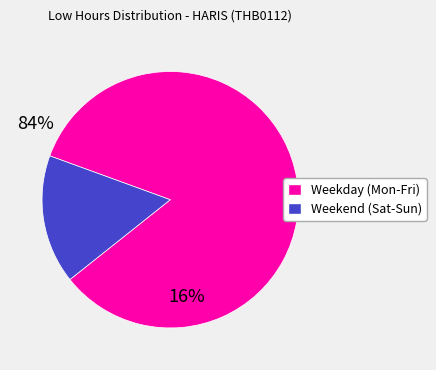

Is it true that Weekend (Sat-Sun) is 16% of the pie?

True